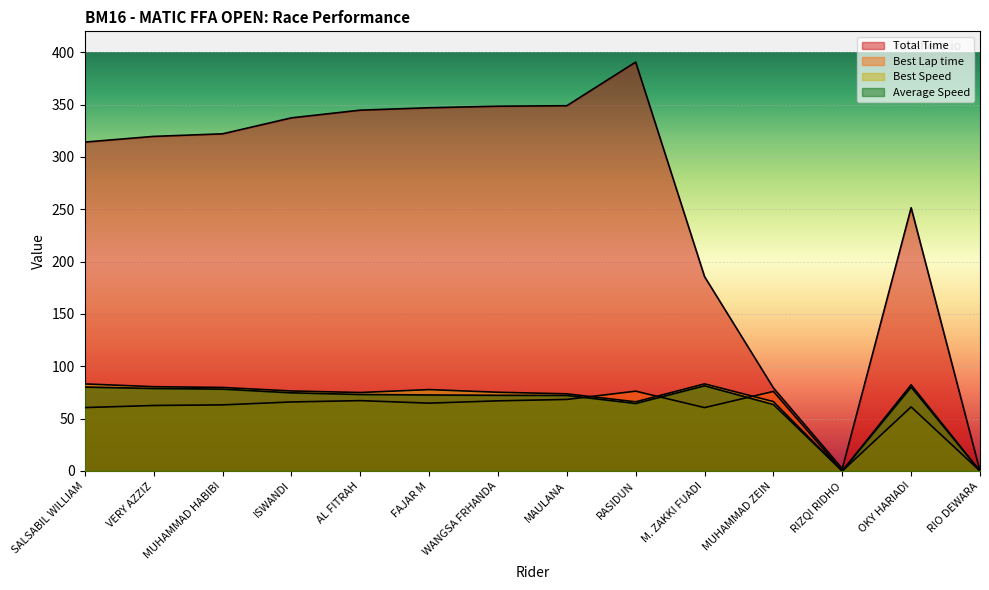

What is the value of the Best Lap time point at the 8th from the left?

68.4